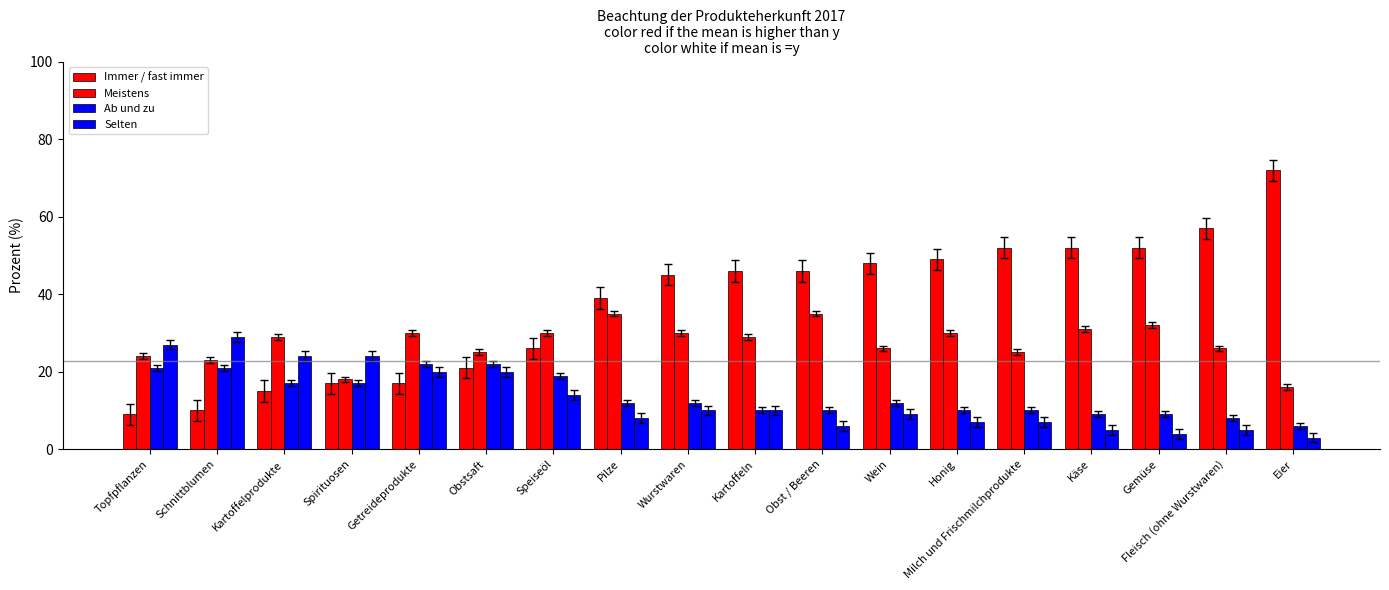

Between Speiseöl and Topfpflanzen, which is larger?

Speiseöl